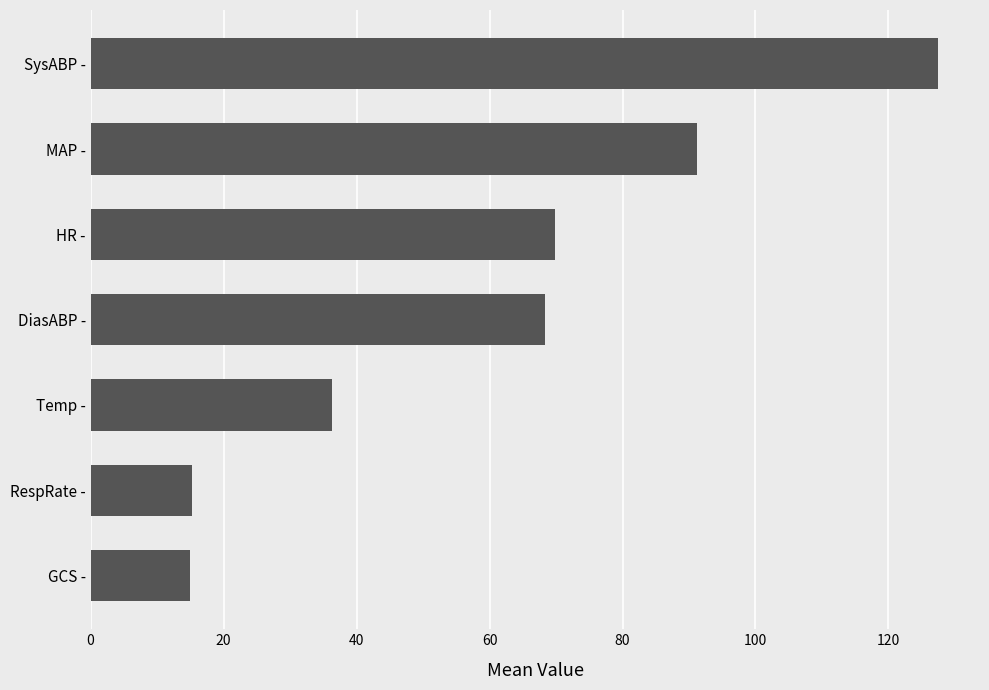

The chart shows a value of 36.3 at Temp -. True or false?

True